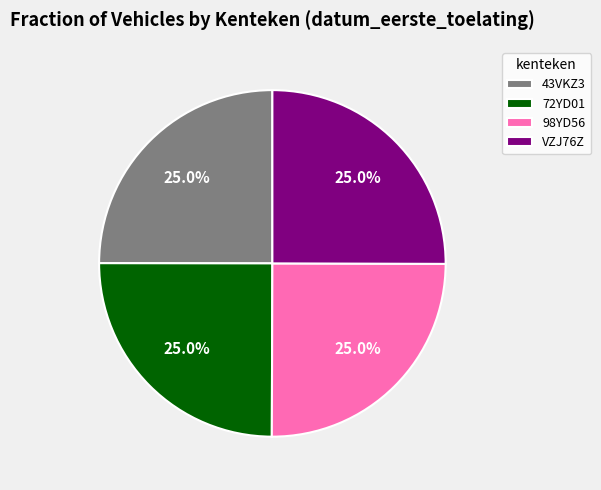

To the nearest percent, what percentage of the pie is 72YD01?

25%